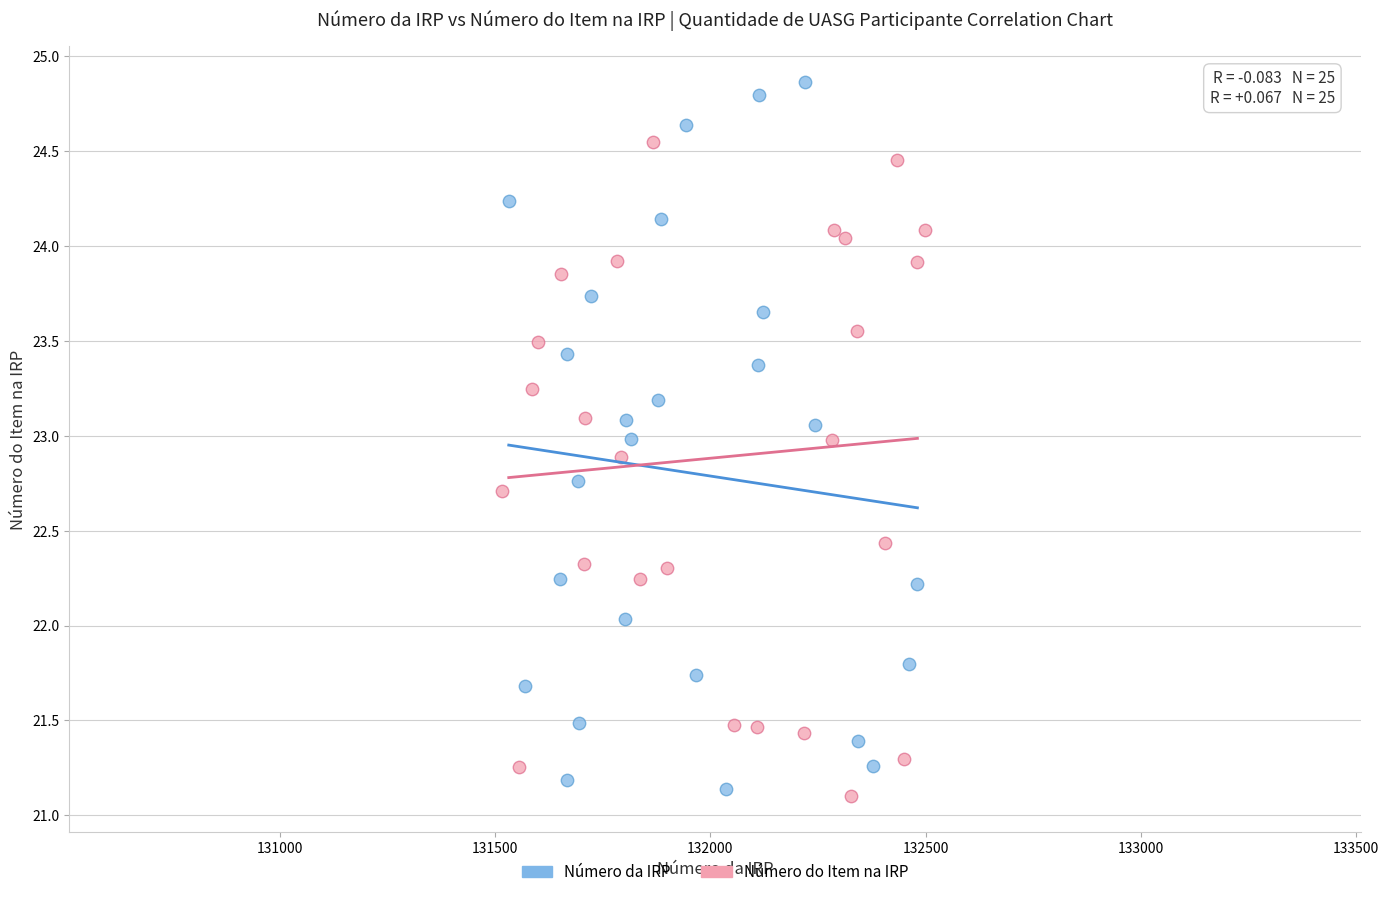

Which series reaches the maximum Y coordinate?

Número da IRP